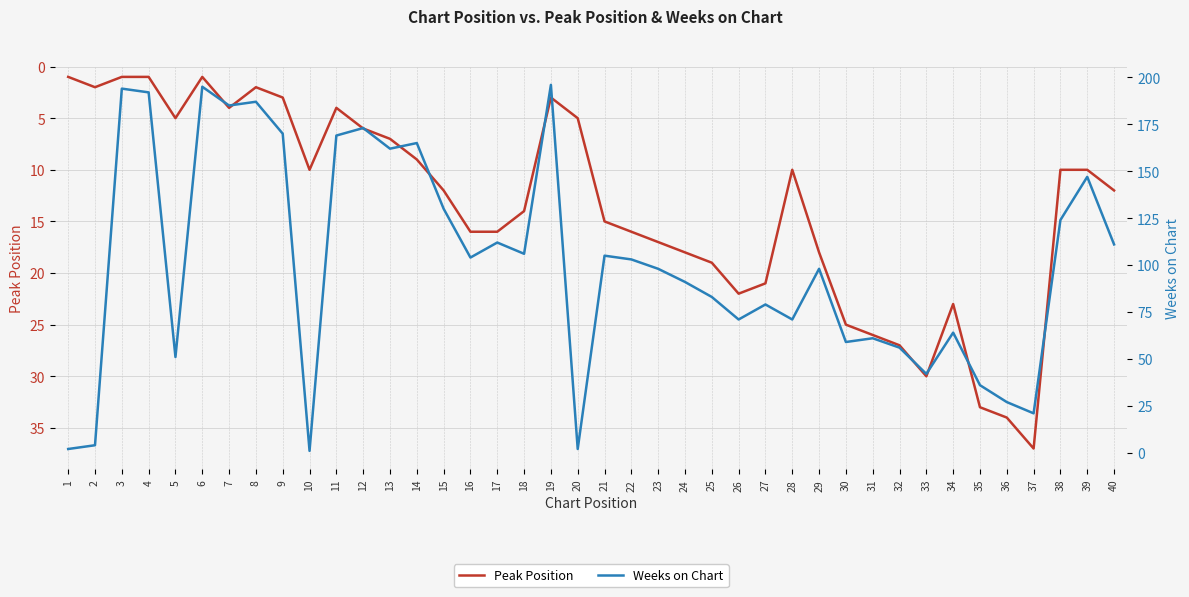

Is the value of Peak Position at 40 greater than the value of Weeks on Chart at 4?

No